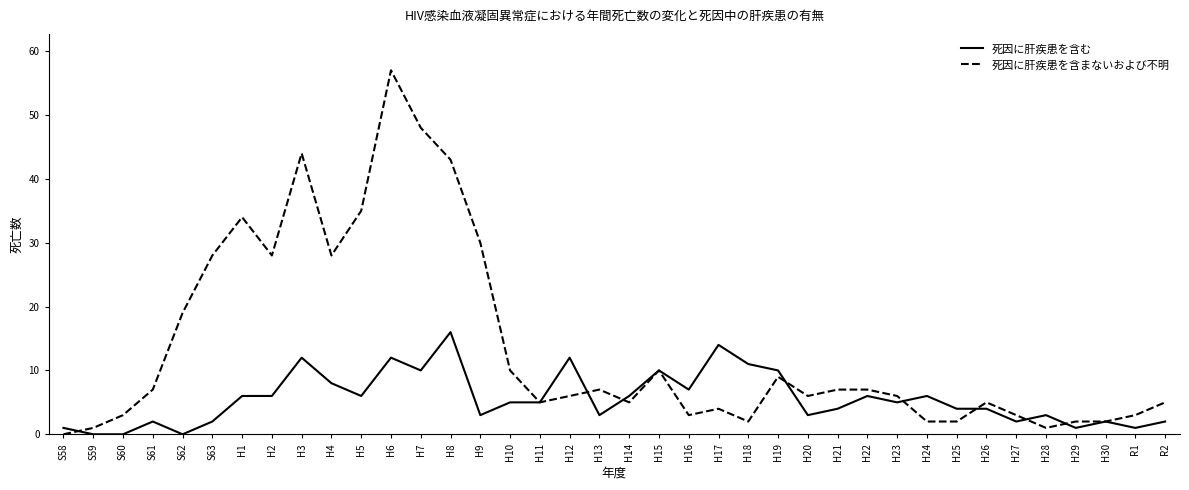

At S58, list the series in order from largest to smallest.

死因に肝疾患を含む, 死因に肝疾患を含まないおよび不明